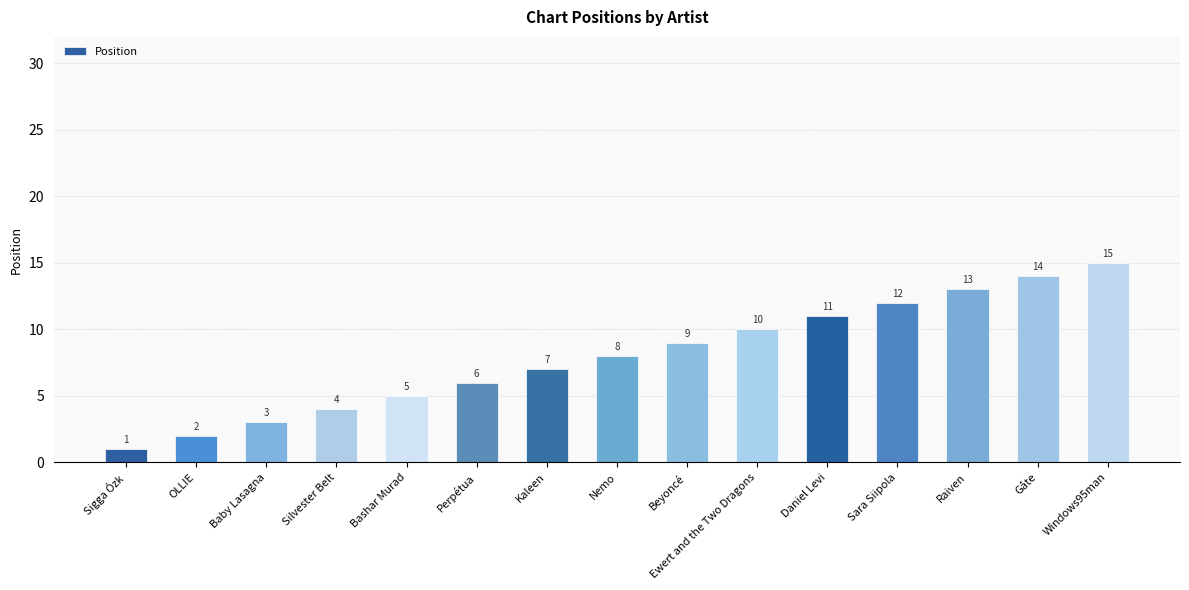

Are the bars horizontal?

No